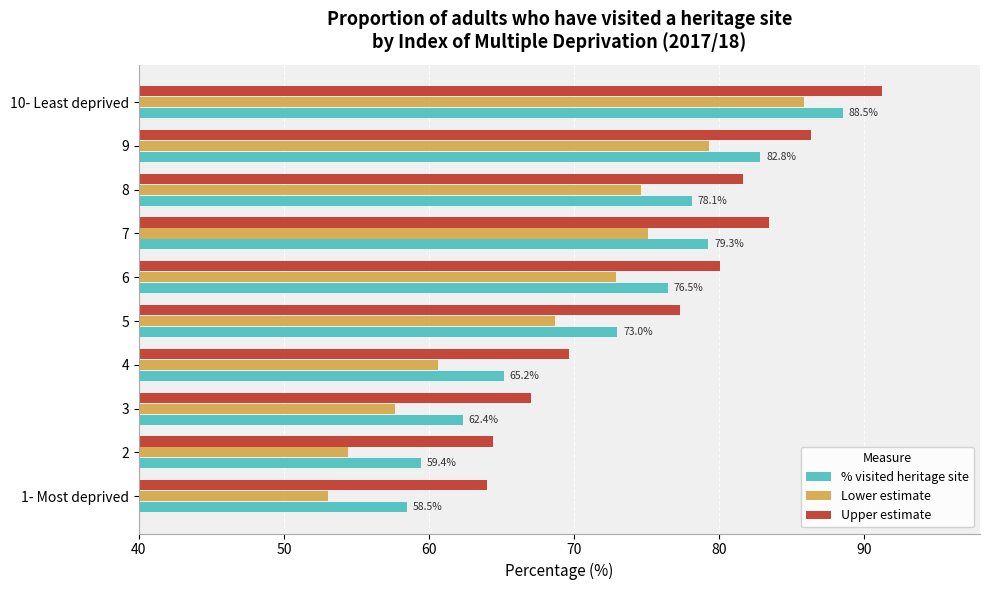

Which series changed the most between 1- Most deprived and 10- Least deprived?

Lower estimate